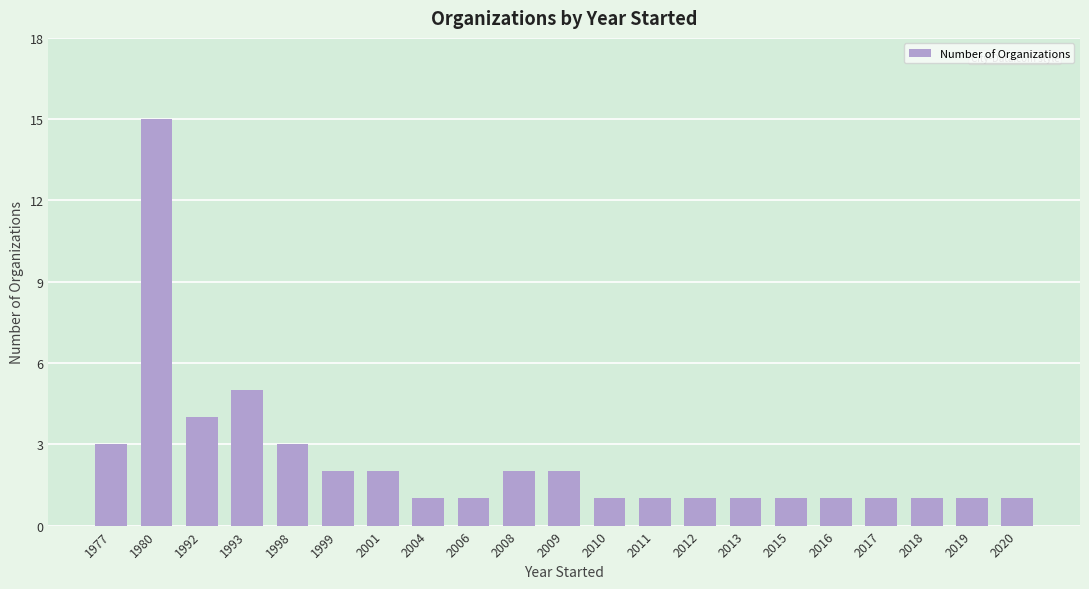

The value at 2009 is 2. True or false?

True